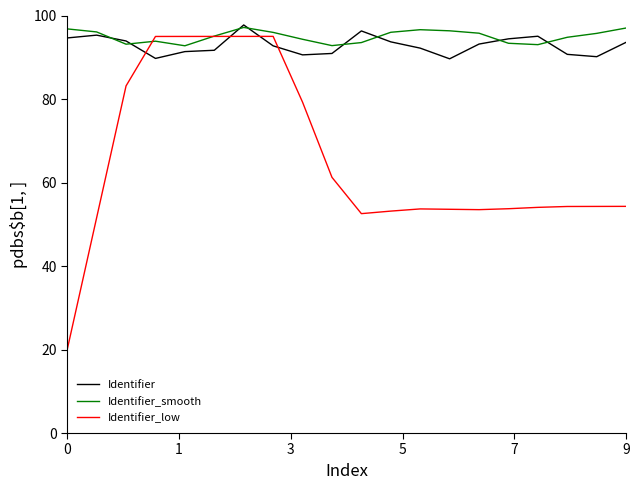

After their last crossing, which series has the higher values: Identifier_low or Identifier_smooth?

Identifier_smooth